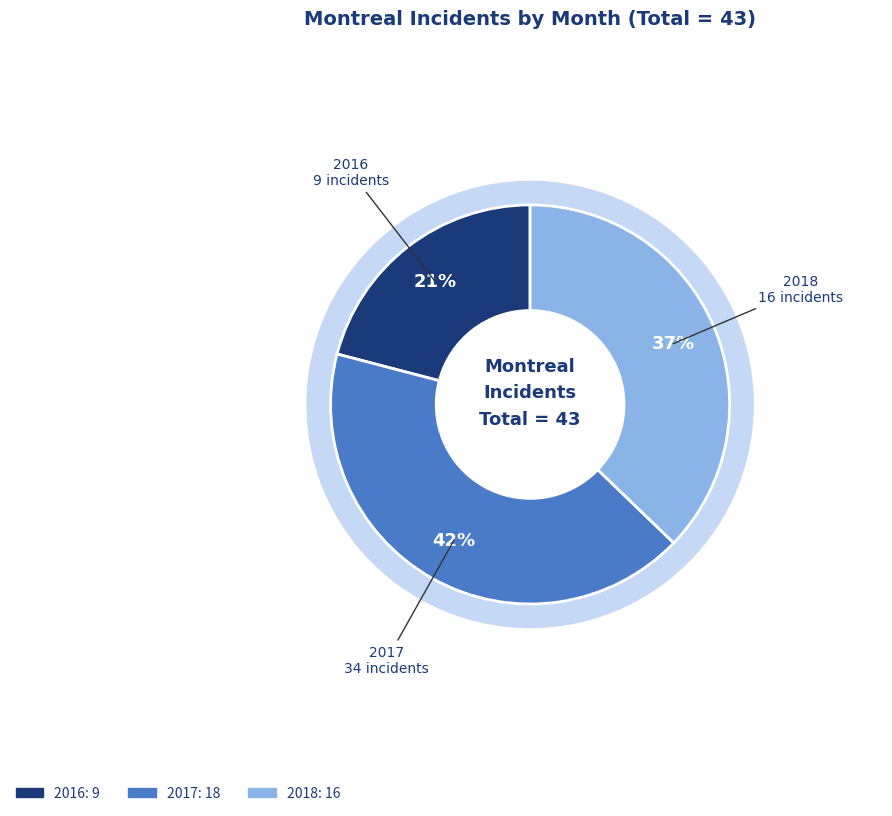

Is 2016-10 the majority of the pie?

No